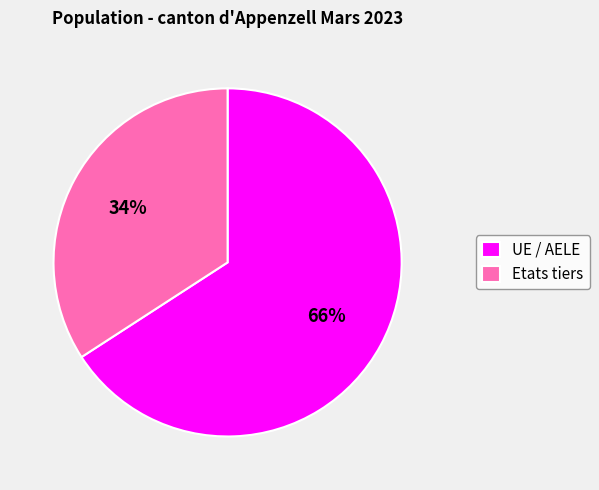

Is the sum of UE / AELE and Etats tiers greater than half?

Yes